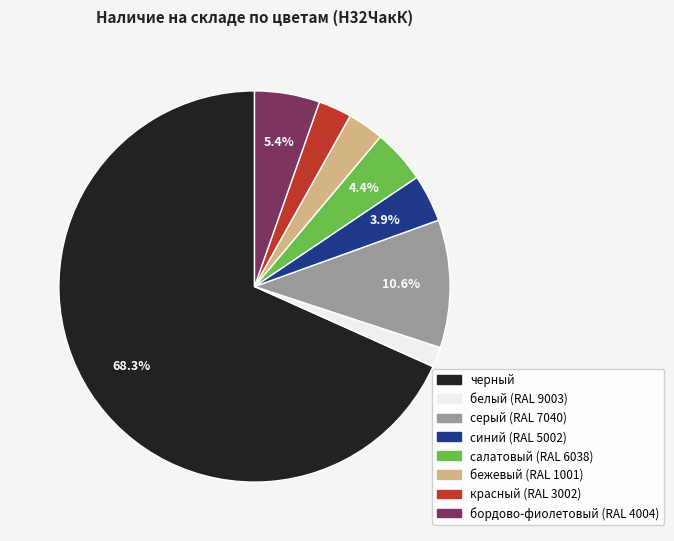

What is the largest slice in the pie chart?

черный